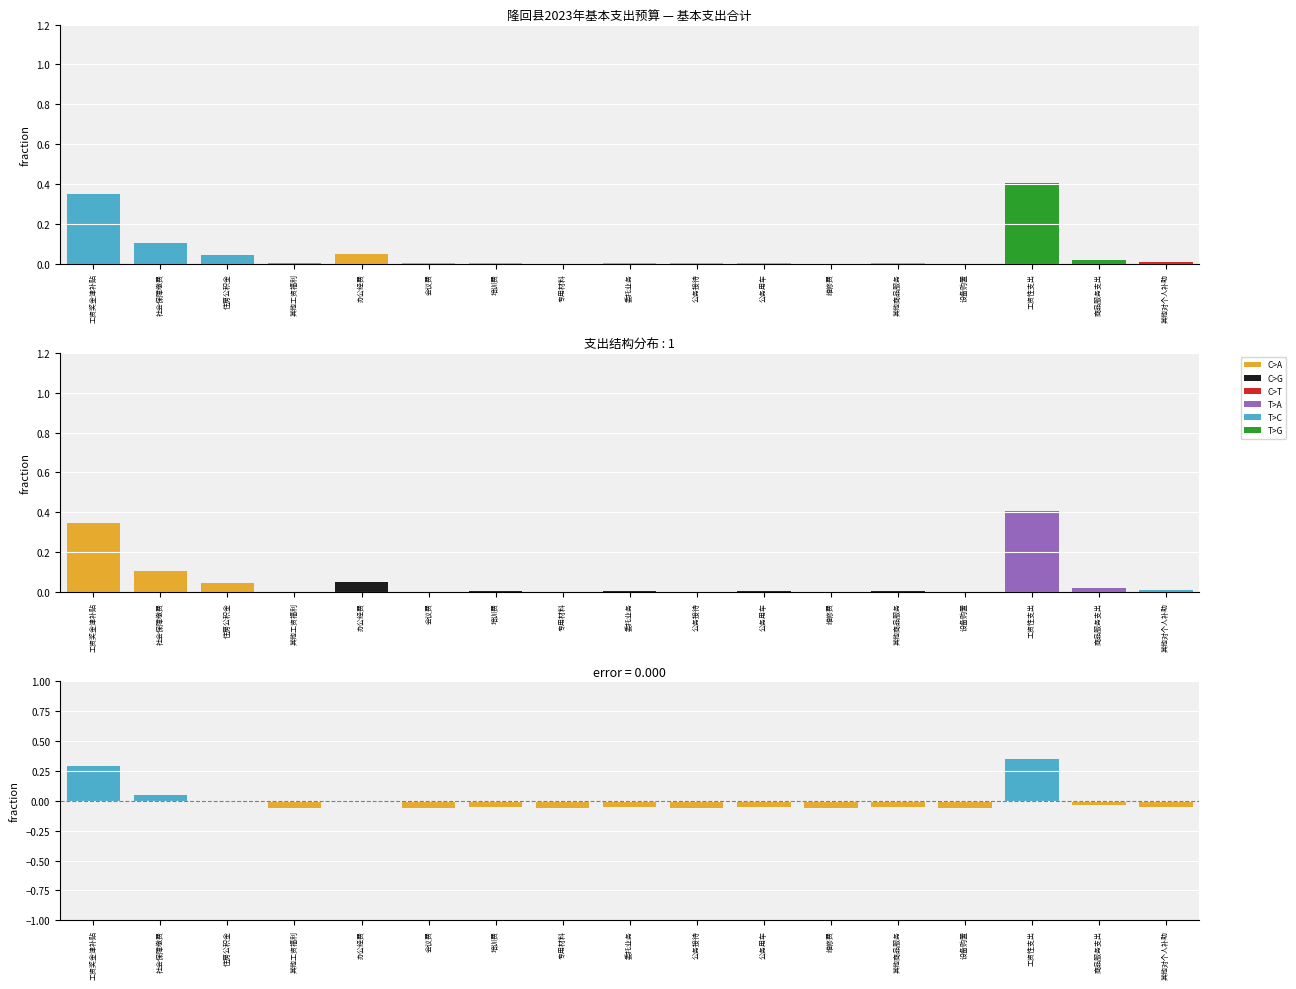

What is the greatest value displayed?

0.4